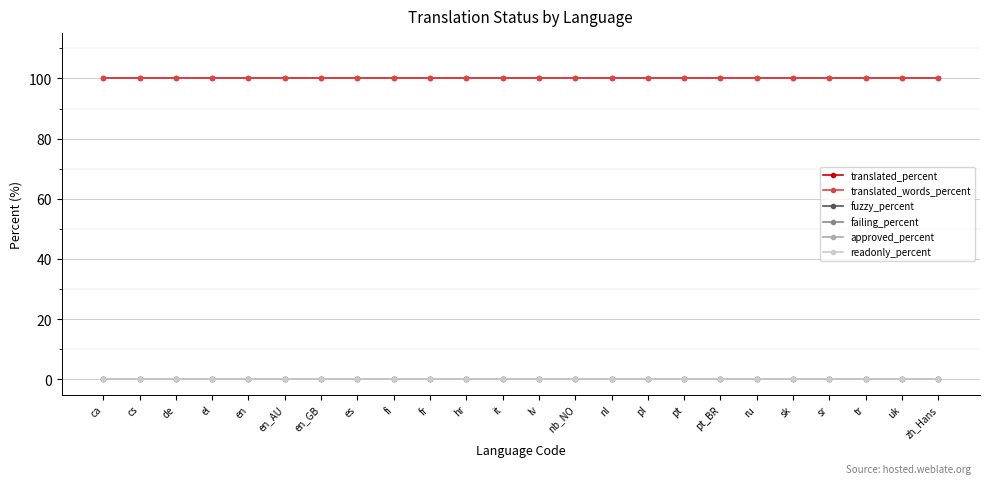

Is this an area chart (filled region under the line)?

No